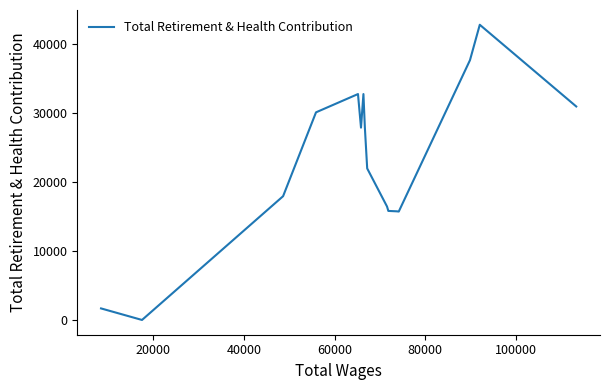

How many lines are shown in the chart?

1